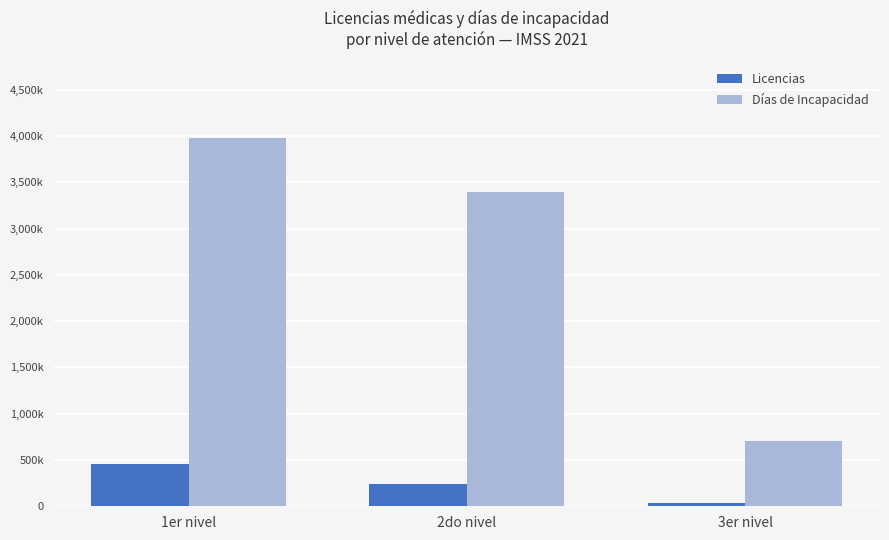

What is the sum of all Licencias values?

734860